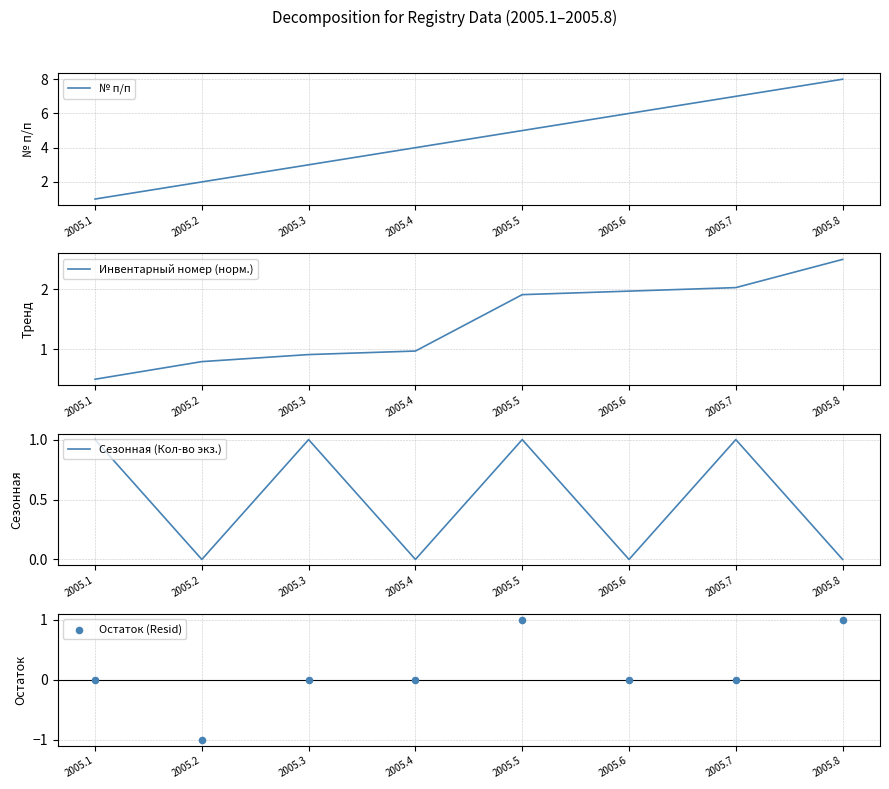

Which series reaches the minimum Y coordinate?

Остаток (Resid)